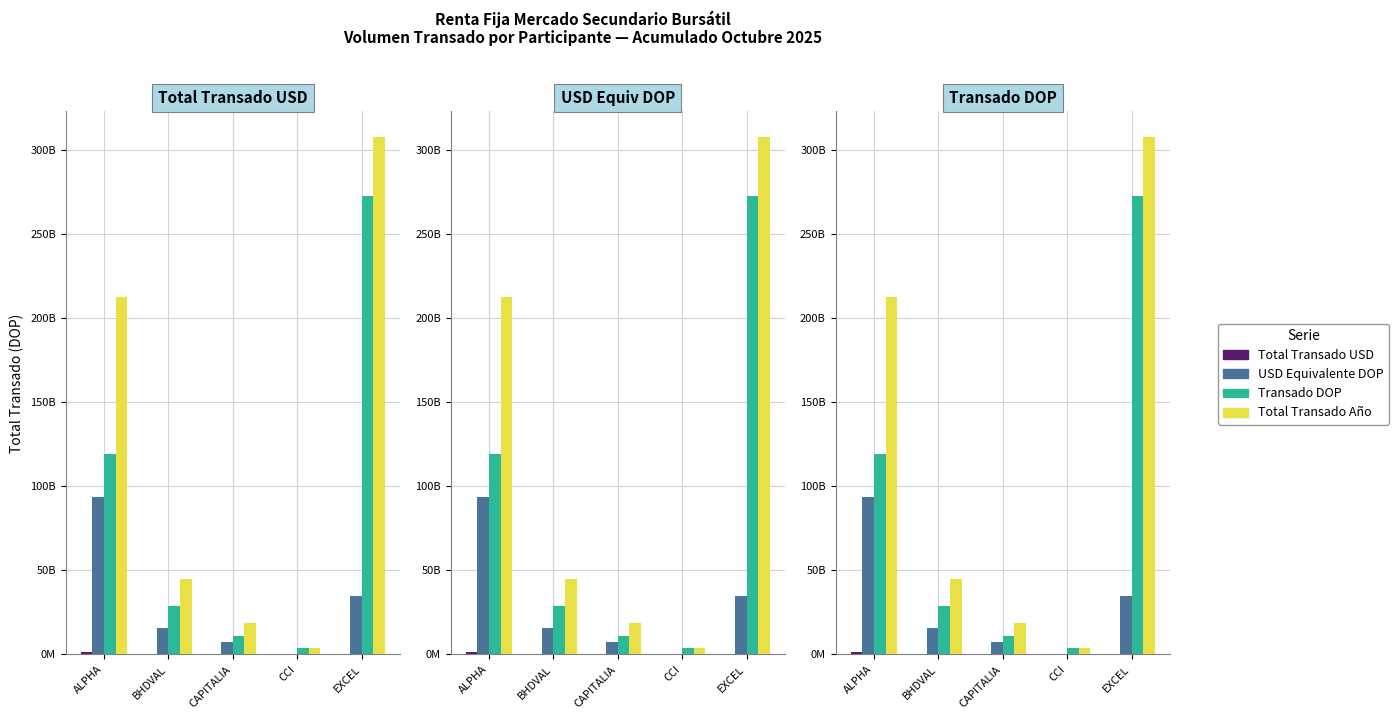

How many data points in USD Equivalente DOP are above 15956192600?

3